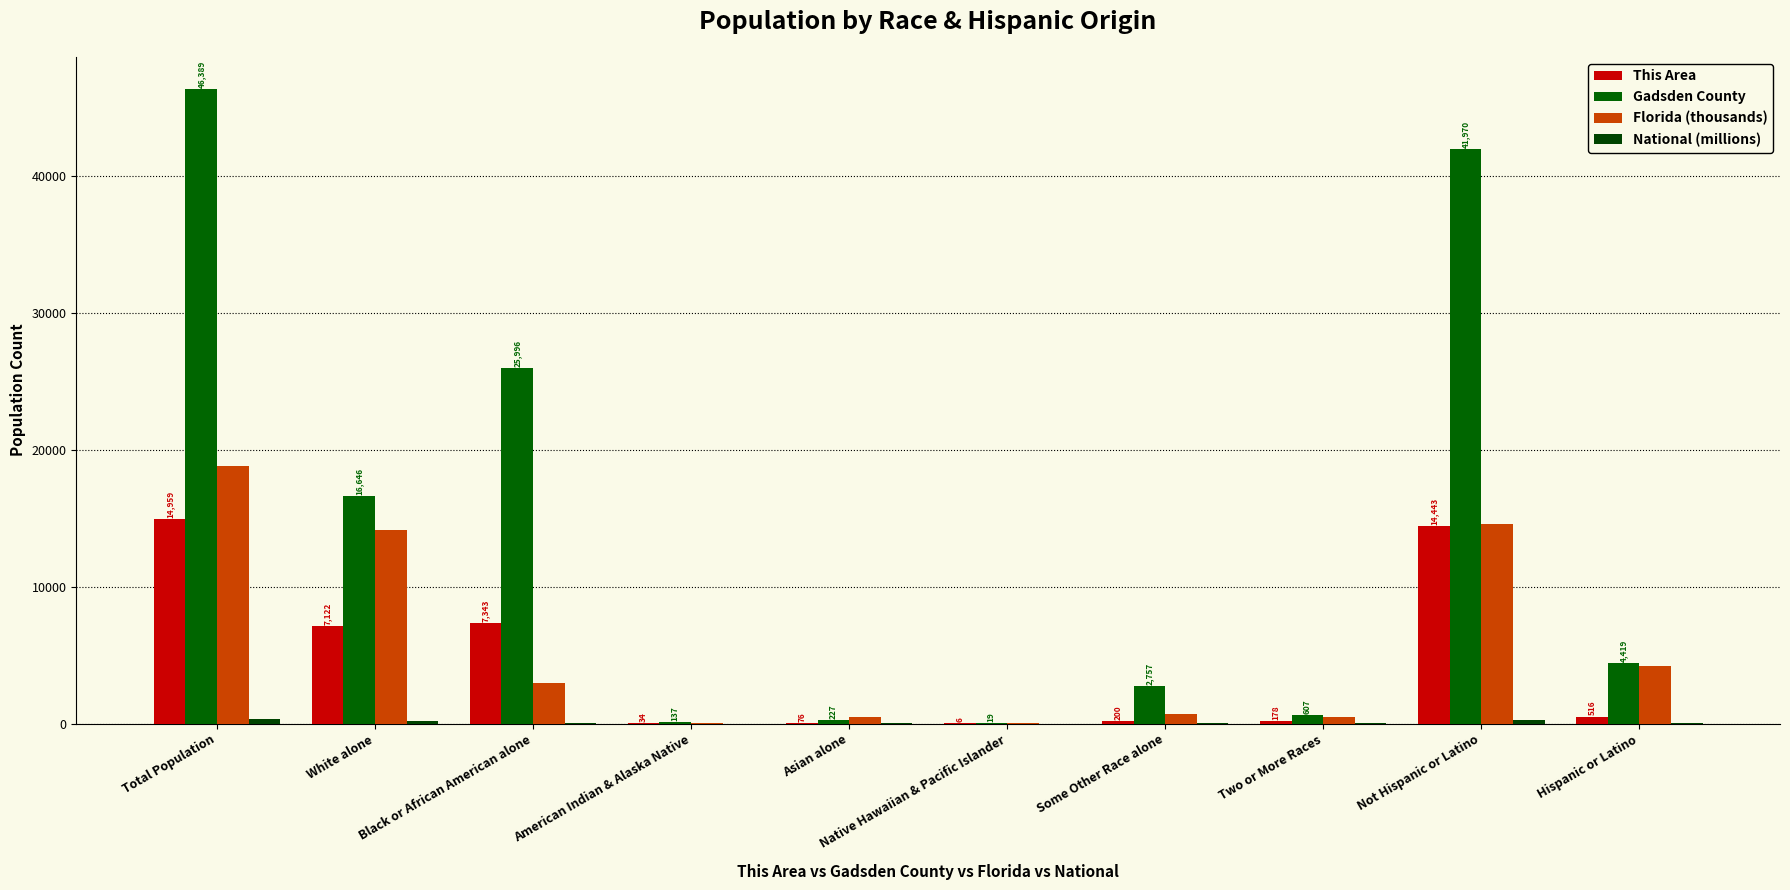

Between Black or African American alone and American Indian & Alaska Native, which series saw the biggest shift?

Gadsden County